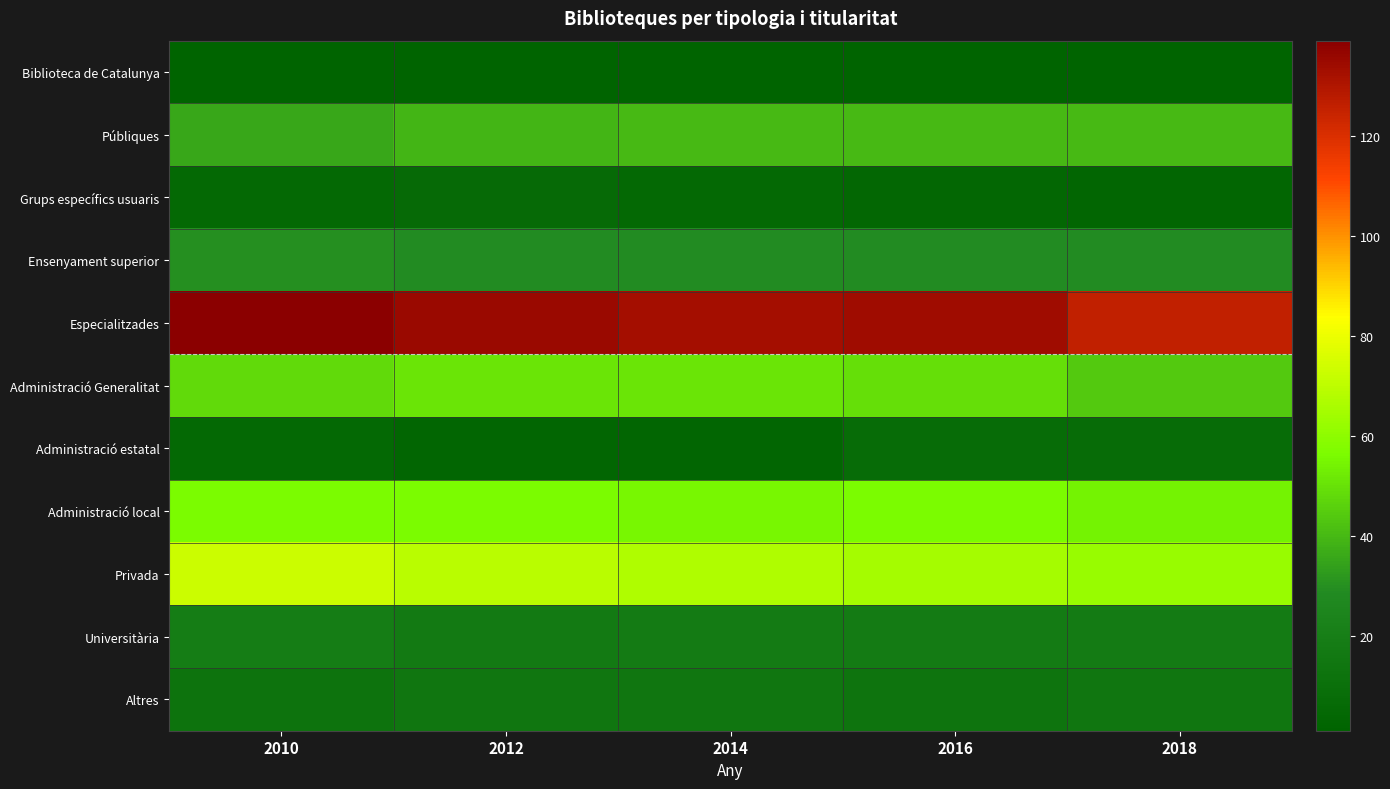

Which series has the largest total across all categories?

Especialitzades